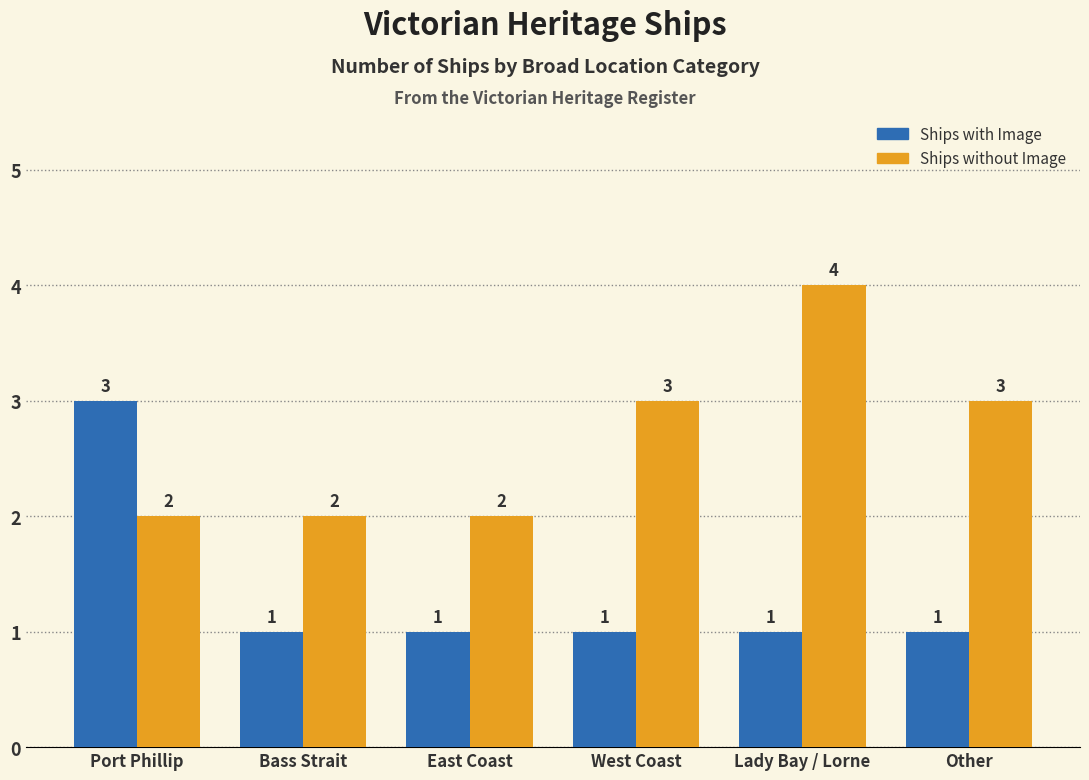

What is the maximum value for Ships without Image?

4